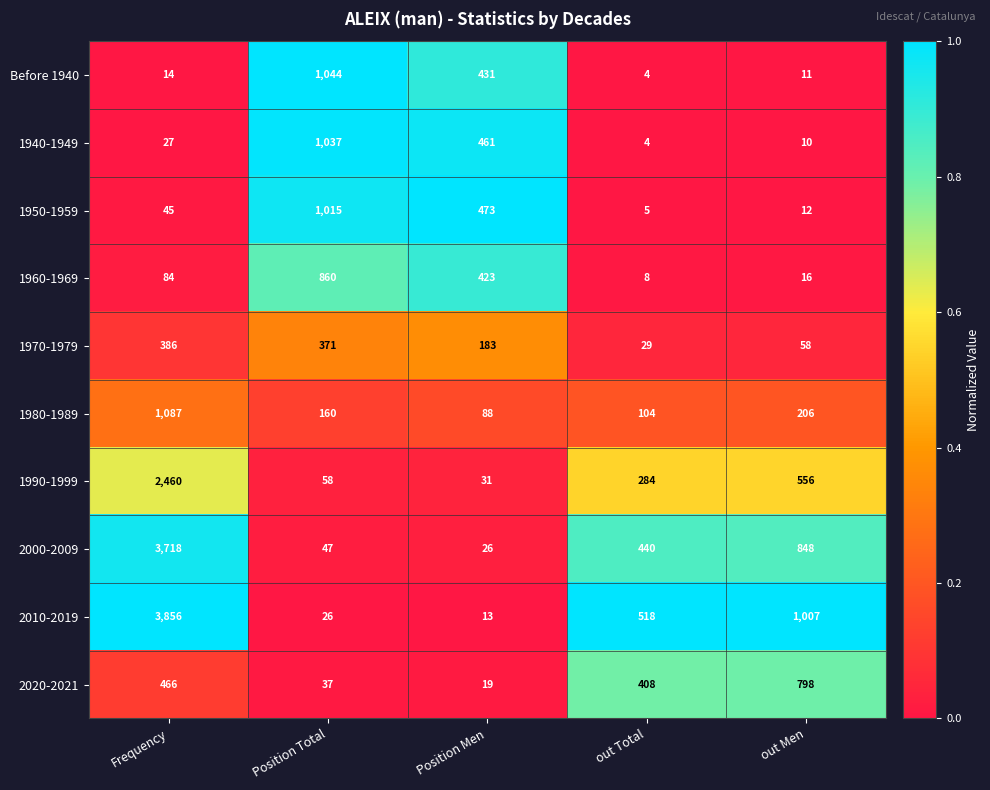

How many data points does each series have?

5